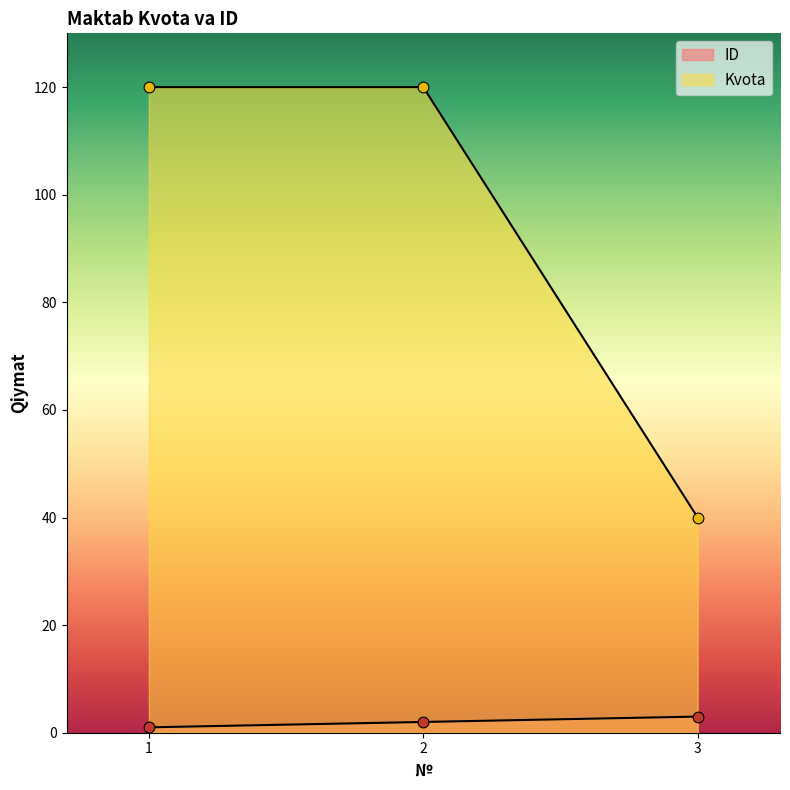

Which series reaches the minimum Y coordinate?

ID